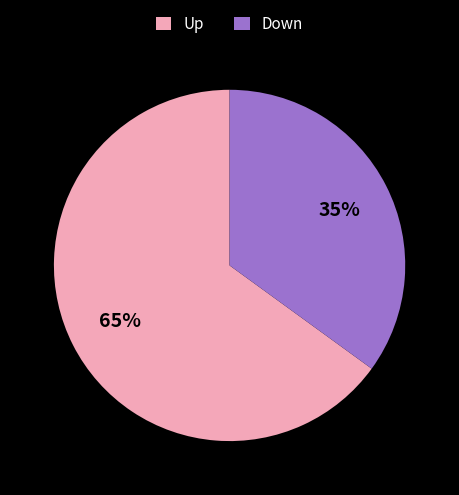

Is the sum of Up and Down greater than half?

Yes